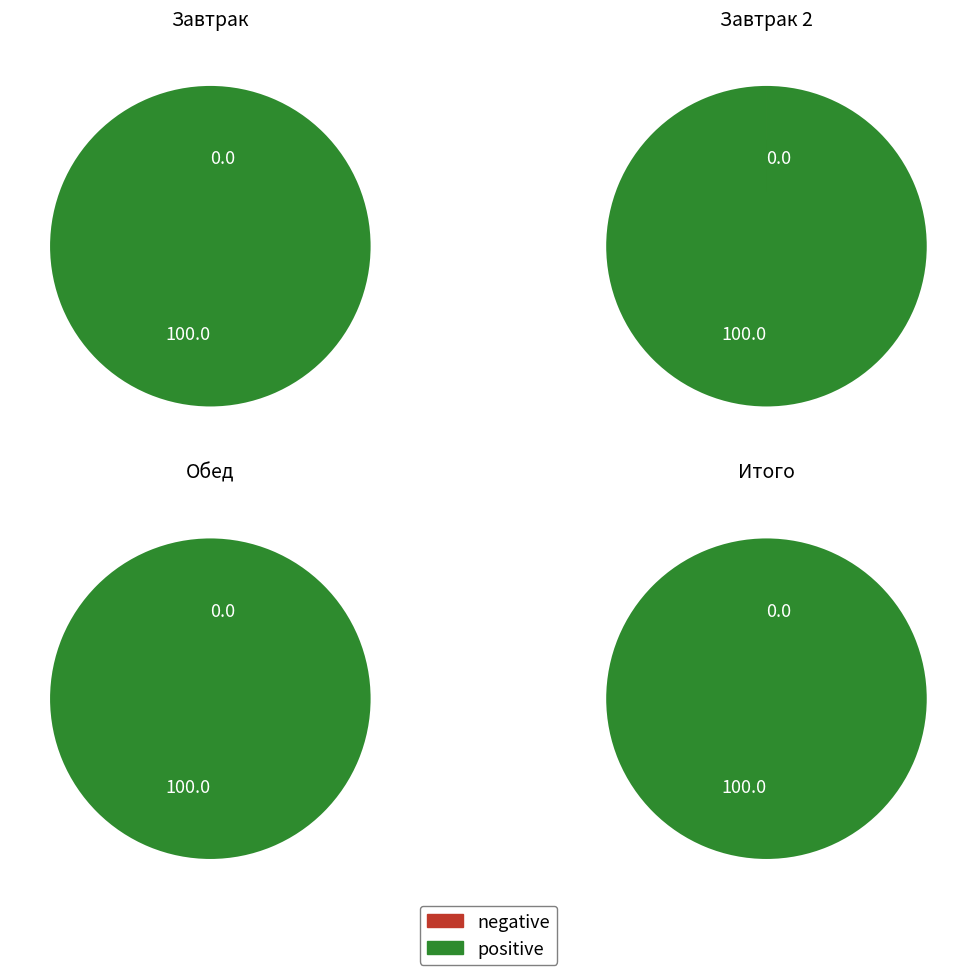

Is it true that 2 блюдо is 51% of the pie?

False